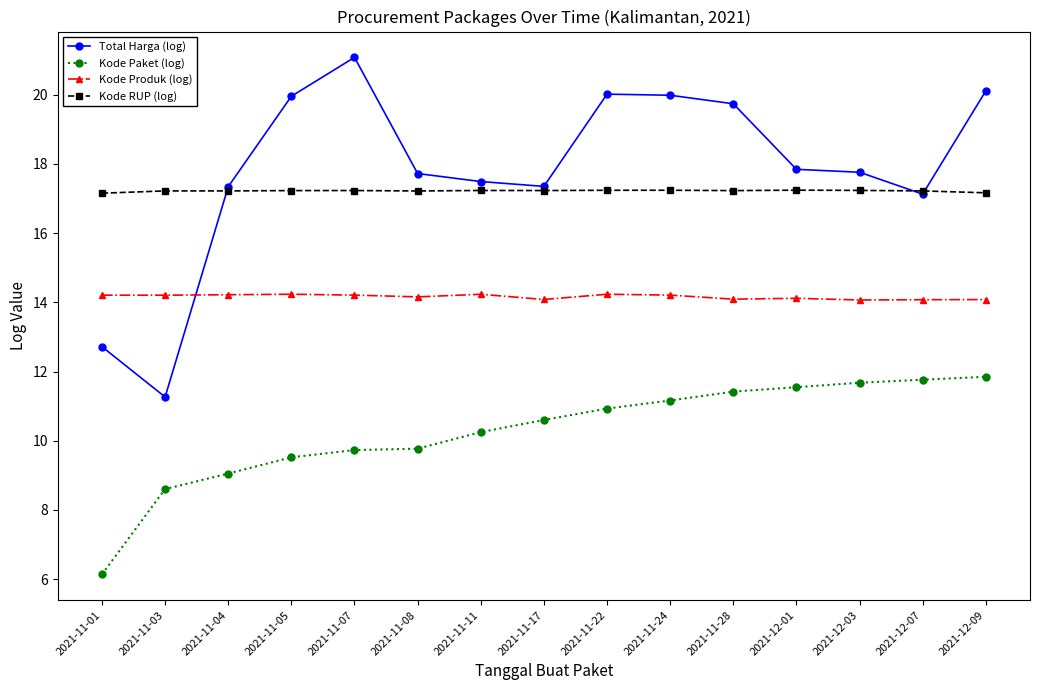

What is the label of the 7th point from the right?

2021-11-22